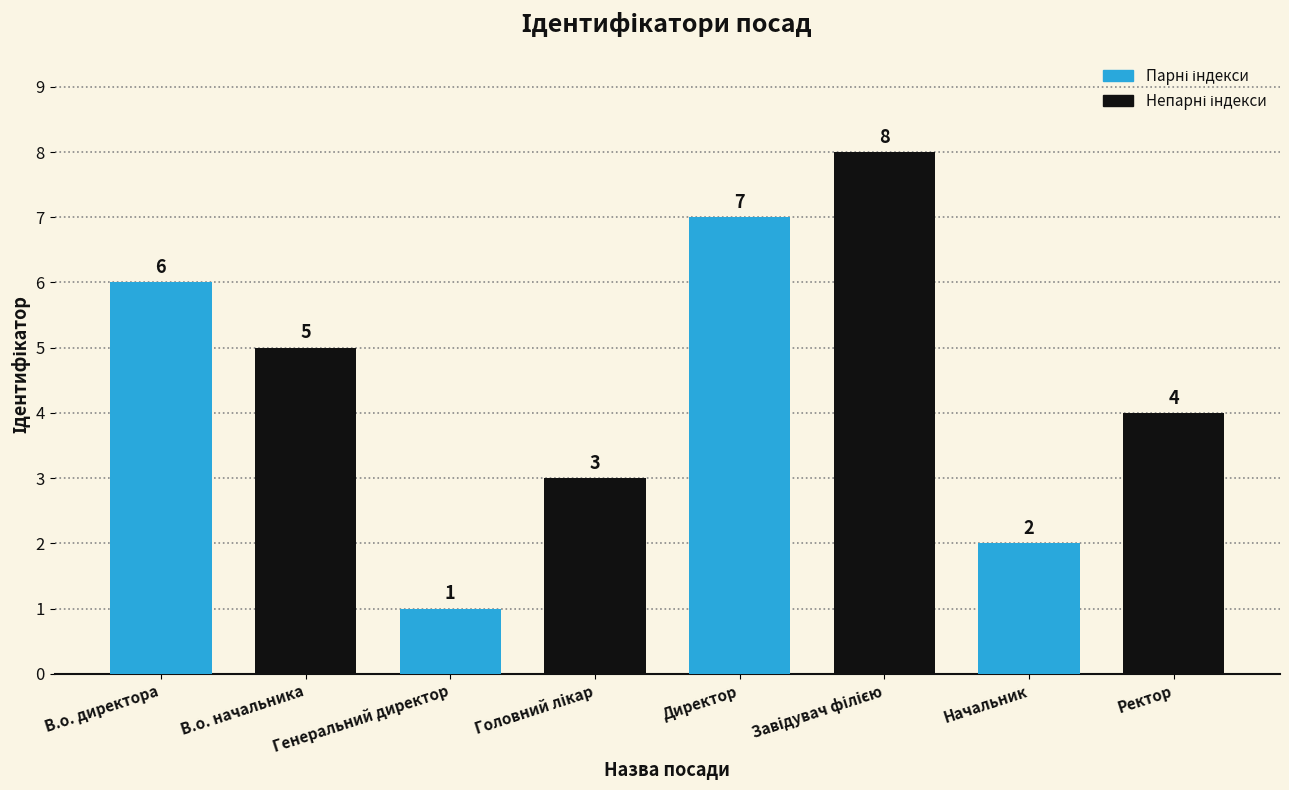

Reading left to right, extract all data points from this chart.

6	5	1	3	7	8	2	4